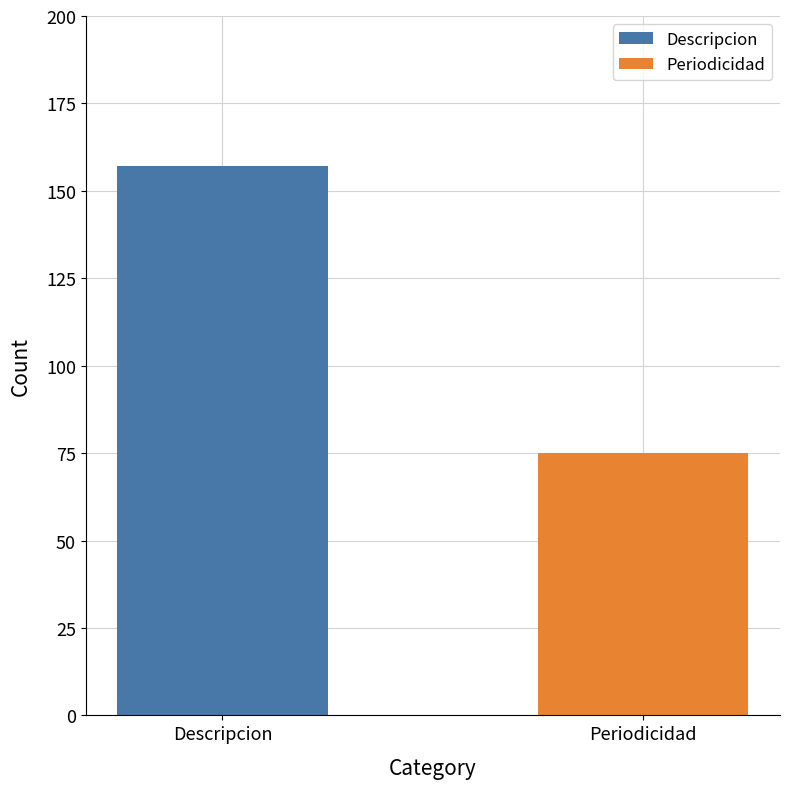

Read the value at Periodicidad, to the nearest 10.

80